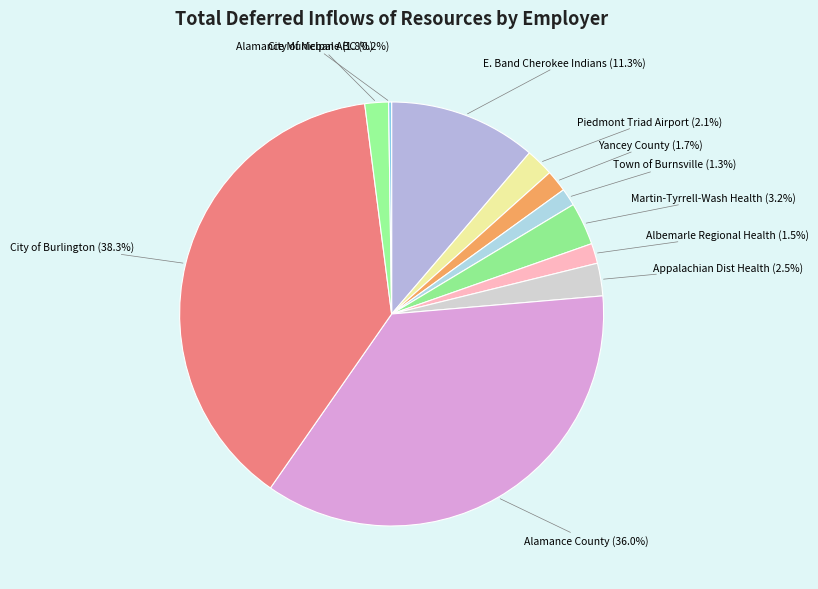

What is the largest slice in the pie chart?

City of Burlington